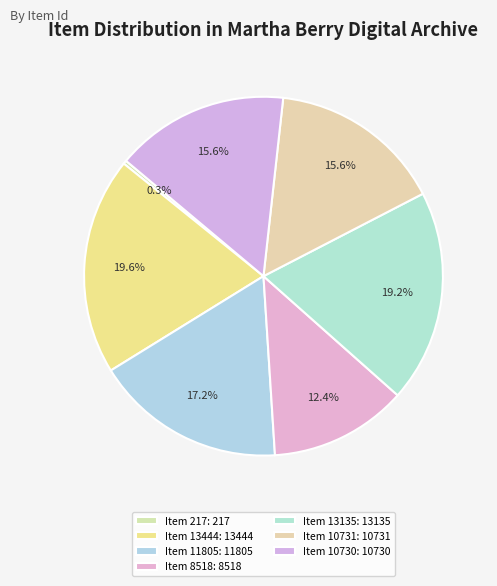

Does Item 13135 represent more than half of the total?

No